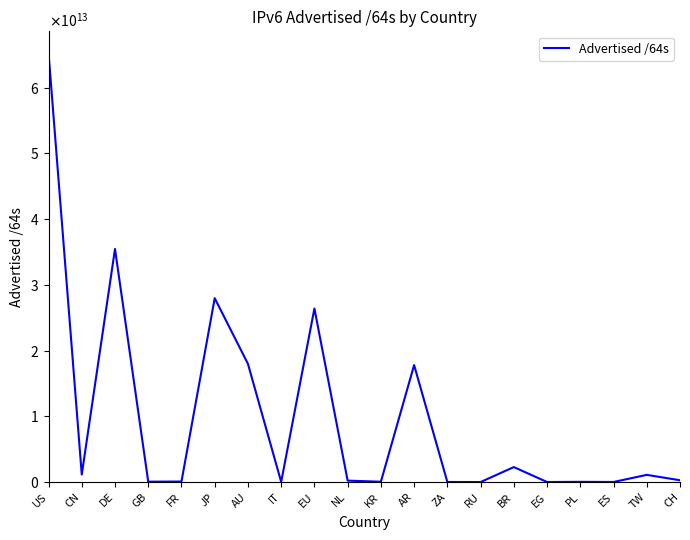

Does the chart have visible grid lines?

No